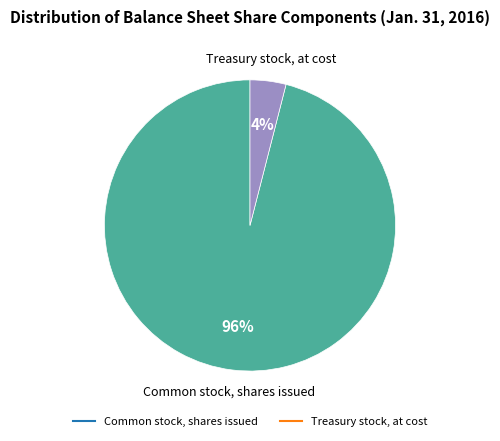

To the nearest percent, what portion does Common stock, shares issued represent?

96%